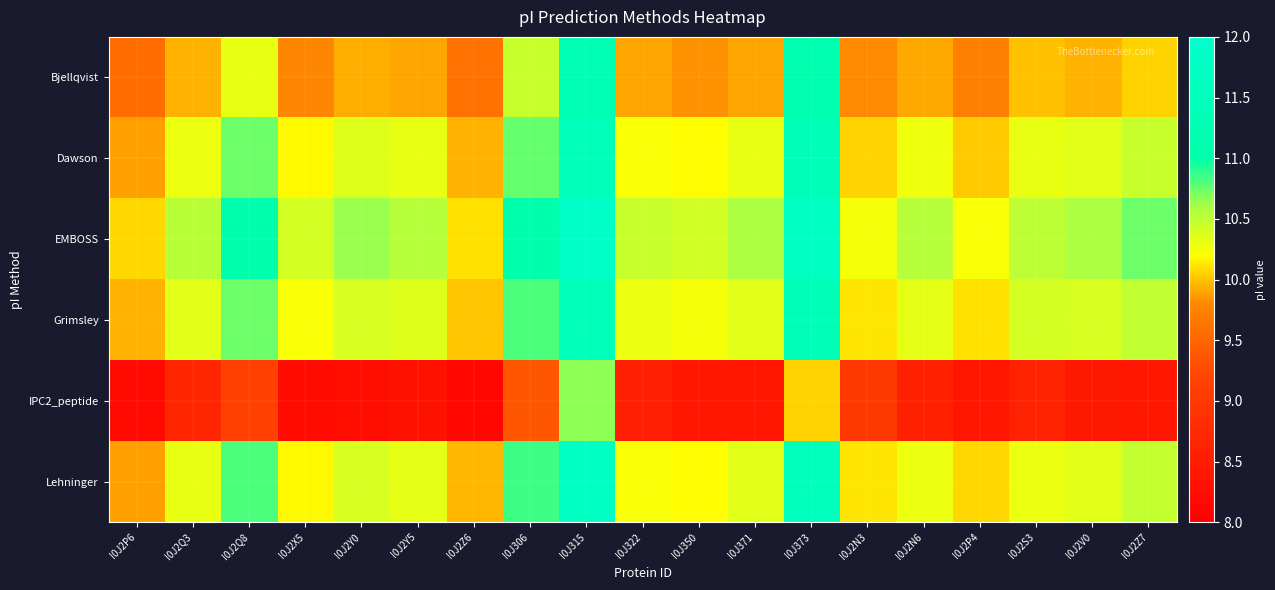

Which series has the largest range (max minus min)?

IPC2_peptide